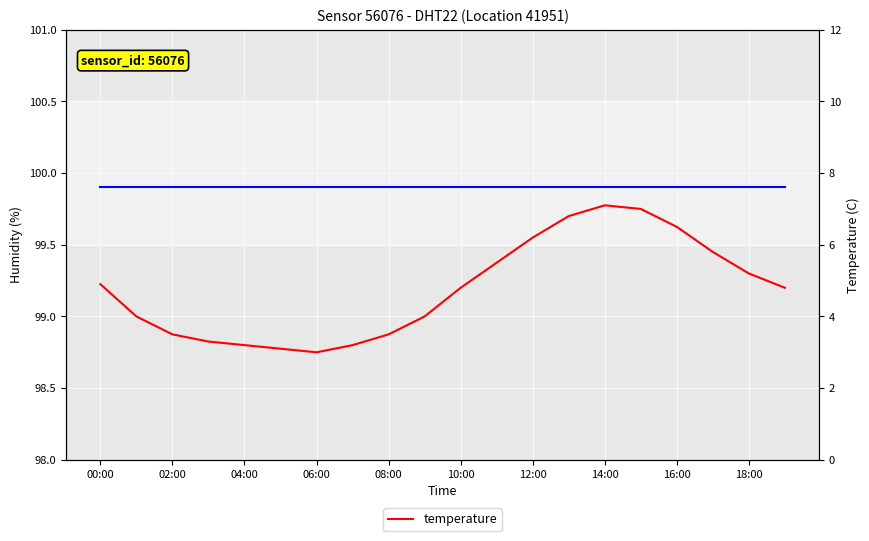

Reading left to right, what are all the values shown in this chart?

humidity: 99.9	99.9	99.9	99.9	99.9	99.9	99.9	99.9	99.9	99.9	99.9	99.9	99.9	99.9	99.9	99.9	99.9	99.9	99.9	99.9
temperature: 4.9	4.0	3.5	3.3	3.2	3.1	3.0	3.2	3.5	4.0	4.8	5.5	6.2	6.8	7.1	7.0	6.5	5.8	5.2	4.8